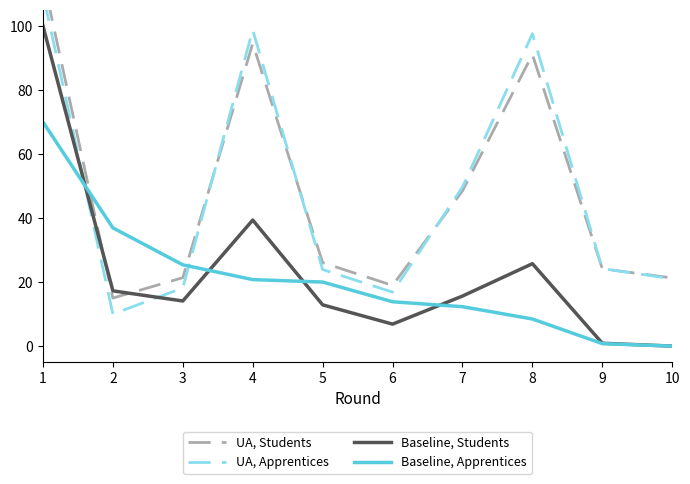

Rank the series by their maximum value, from lowest to highest.

Baseline, Apprentices, Baseline, Students, UA, Apprentices, UA, Students